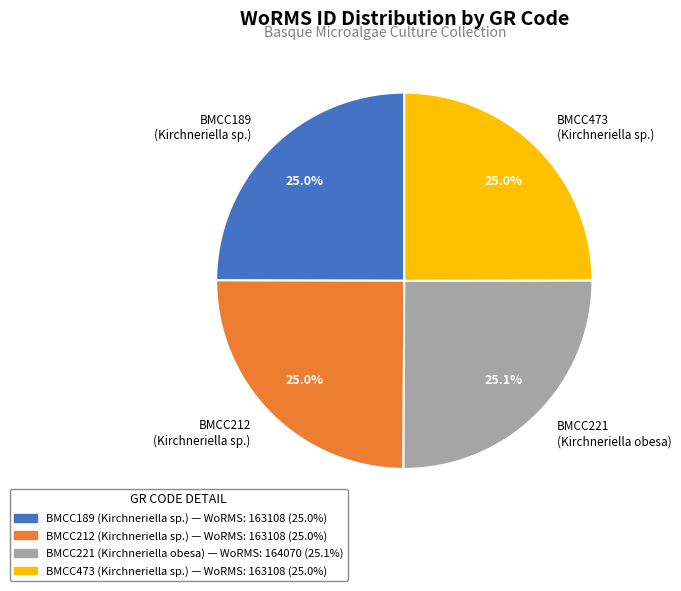

To the nearest percent, what percentage of the pie is BMCC212?

25%